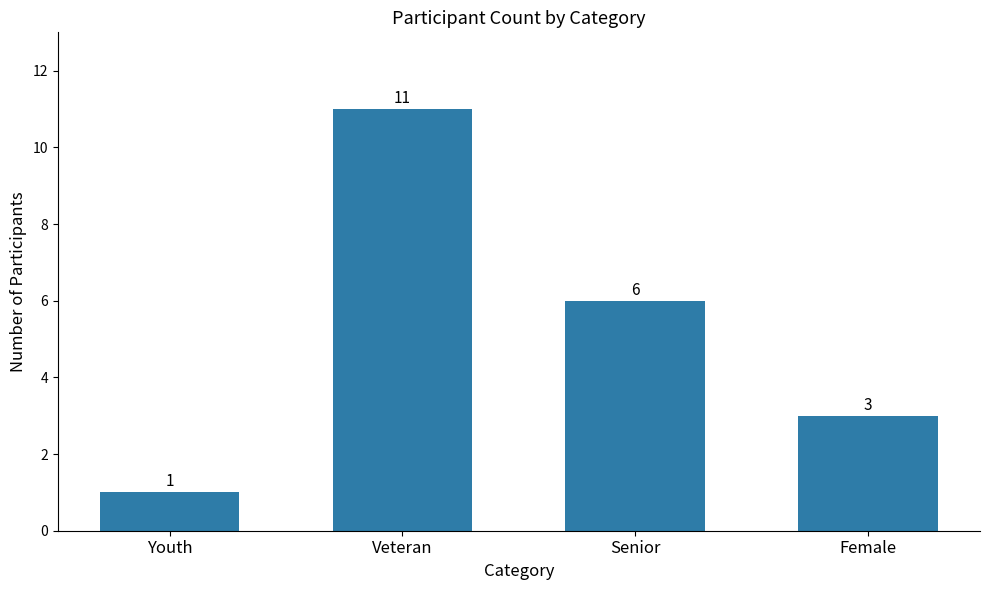

What is the label of the 2nd bar from the left?

Veteran